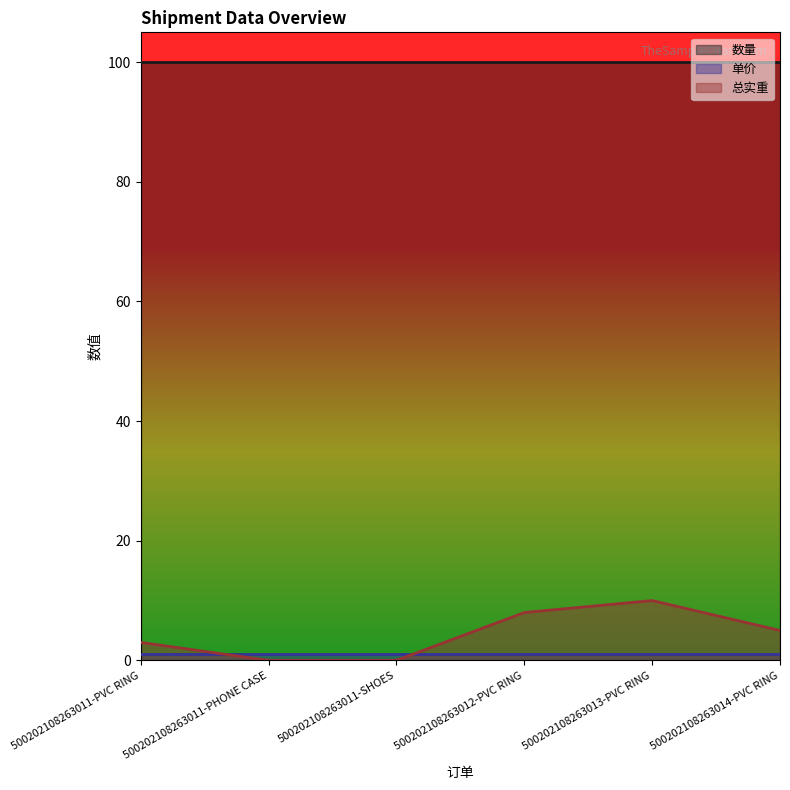

Rank the series at 500202108263014-PVC RING from highest to lowest value.

数量, 总实重, 单价